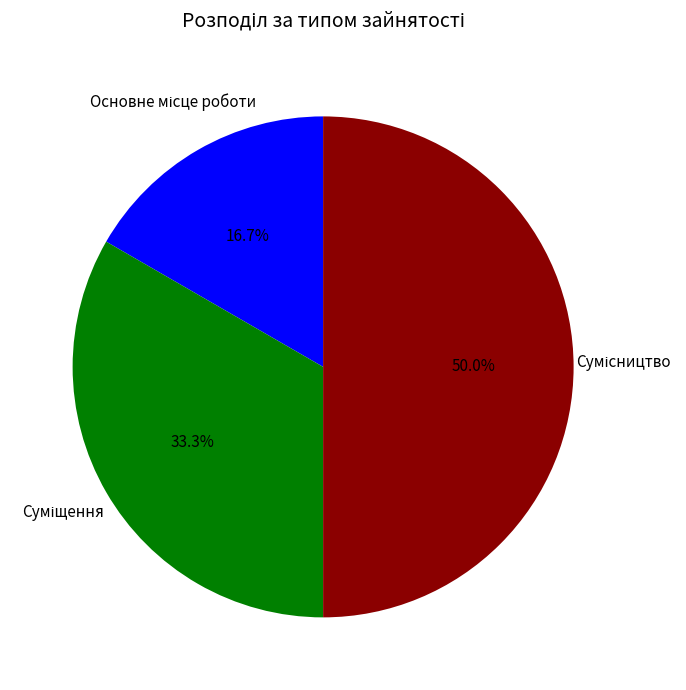

What is the change in value from Основне місце роботи to Сумісництво?

+2